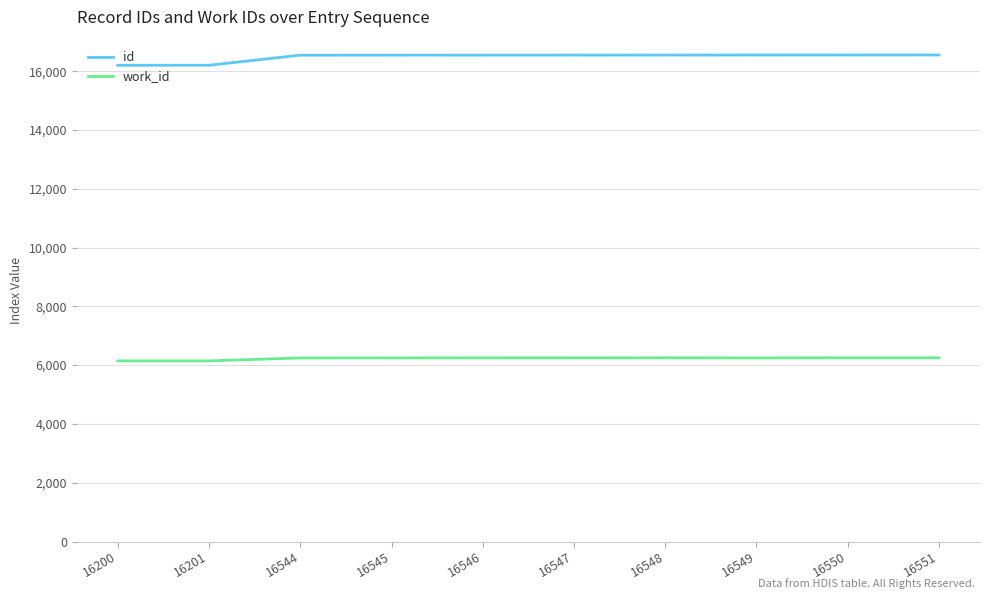

True or false: work_id has a value of 6248 at 16547.

True